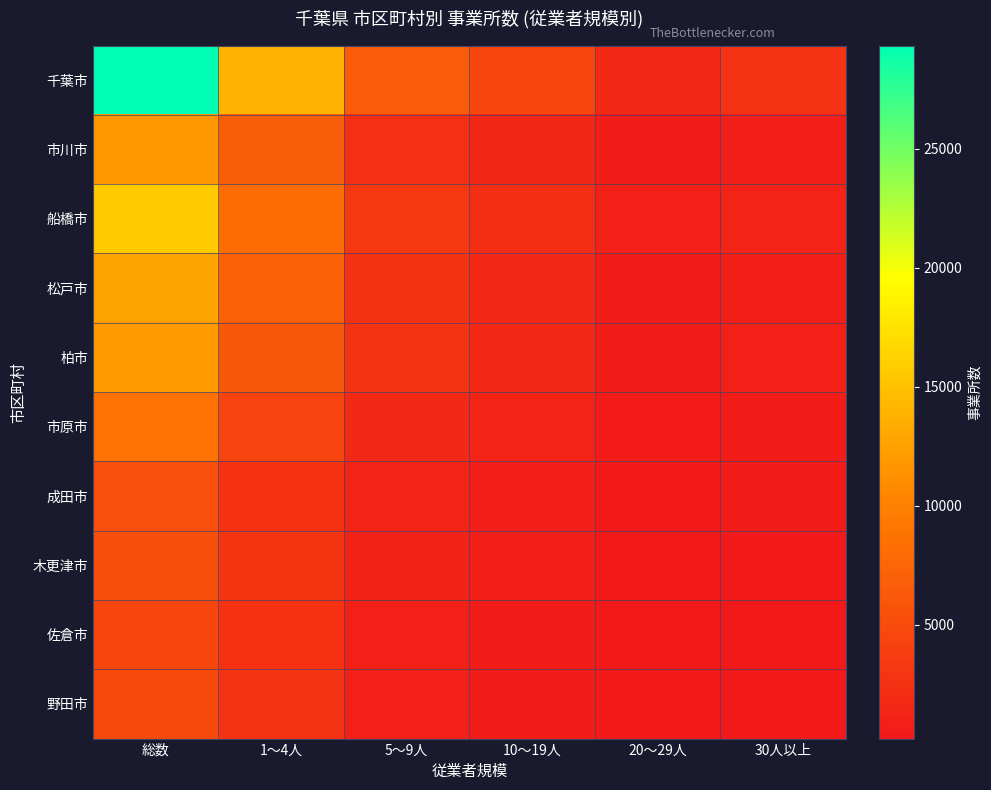

At which category is the sum across all series the highest?

総数